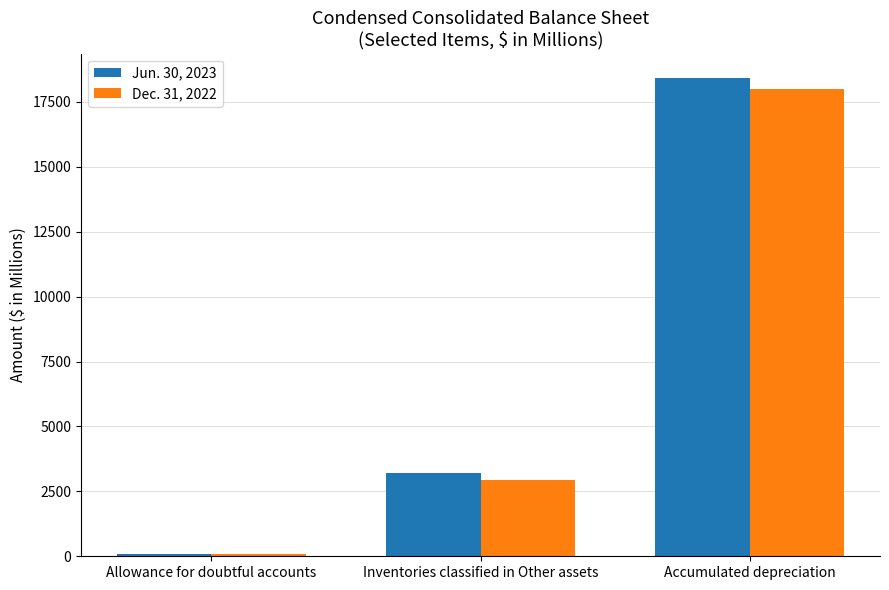

What is the maximum value shown in the chart?

18432